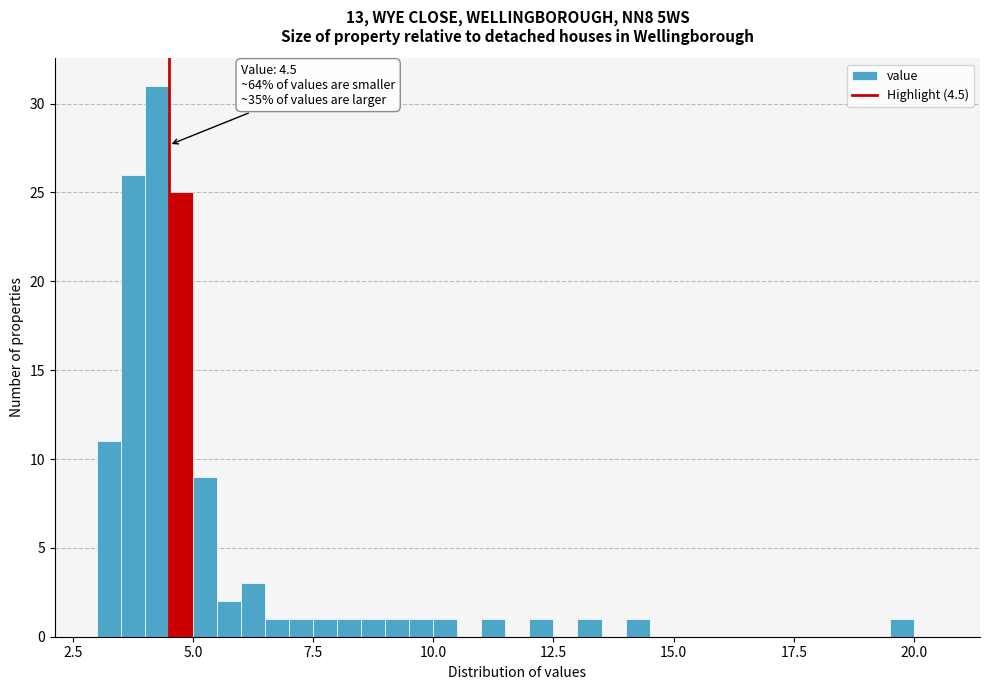

Read against the x-axis, roughly where is the centre of the tallest bar?

4.5